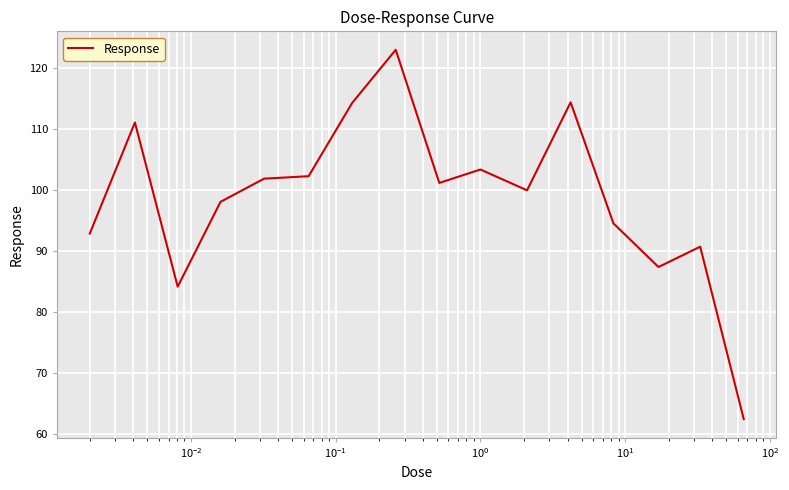

How many values exceed 101?

8